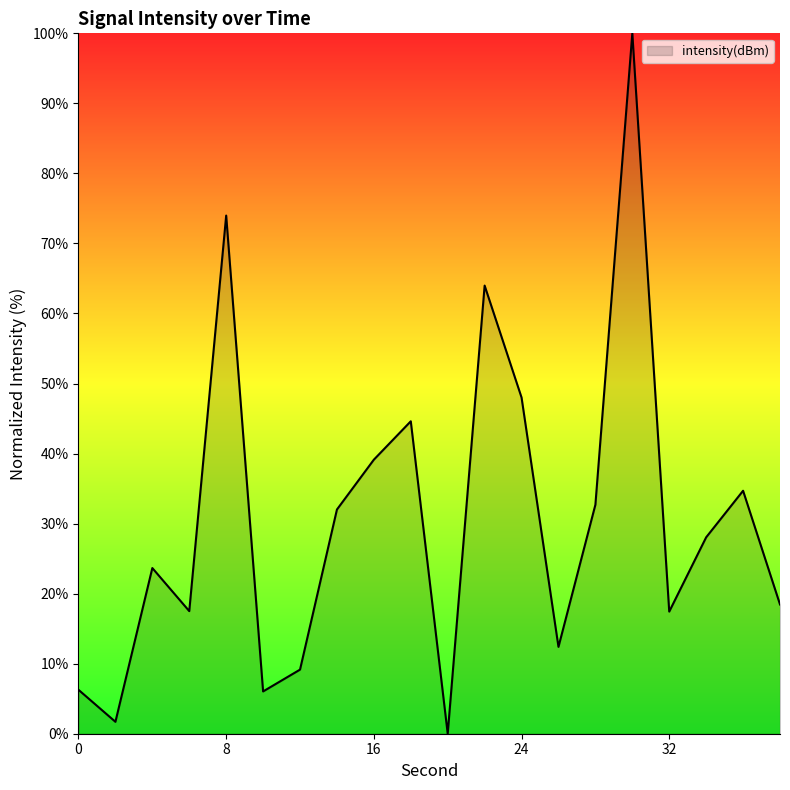

Count the number of categories in the chart.

20